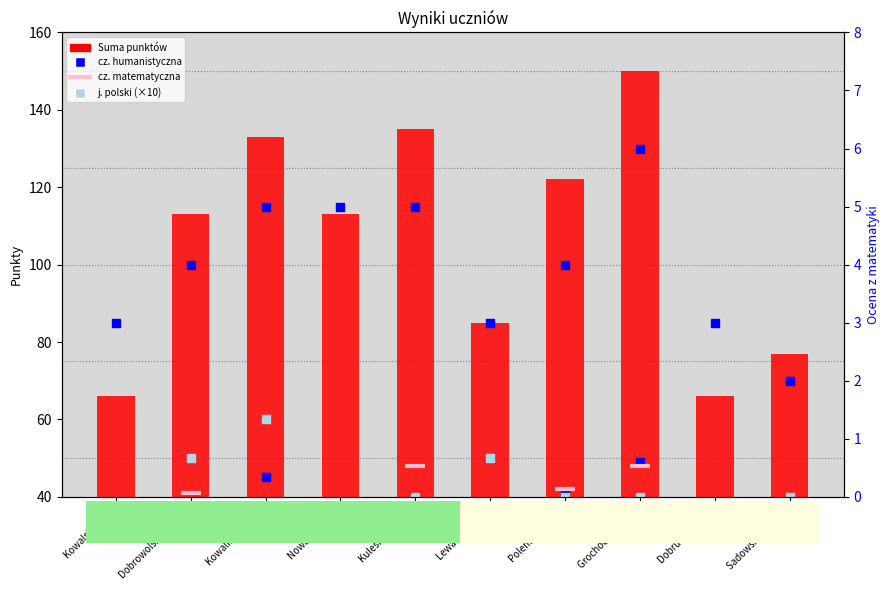

Is the value of j. polski (×10) at Dobrucka Marta greater than the value of Suma punktów at Kulesiak Marcin?

No